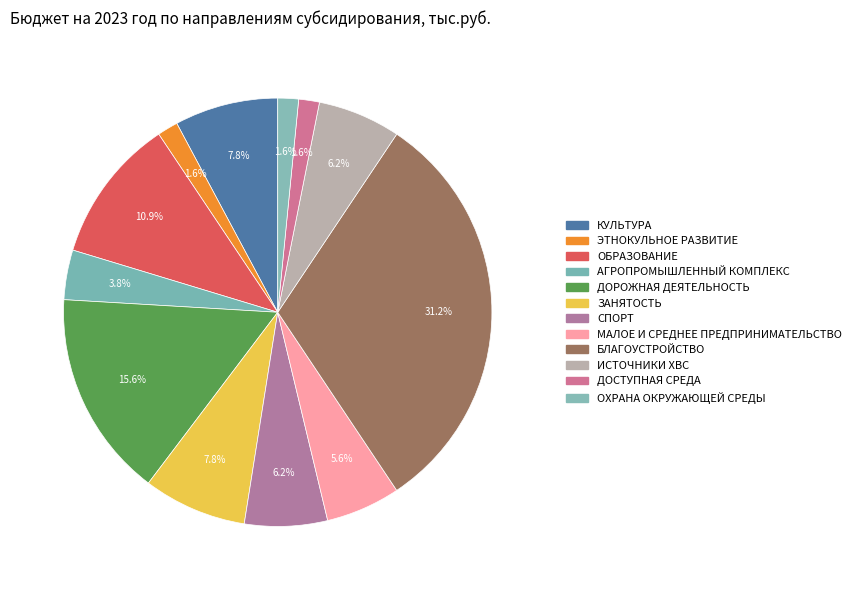

Count the number of slices in the pie.

12